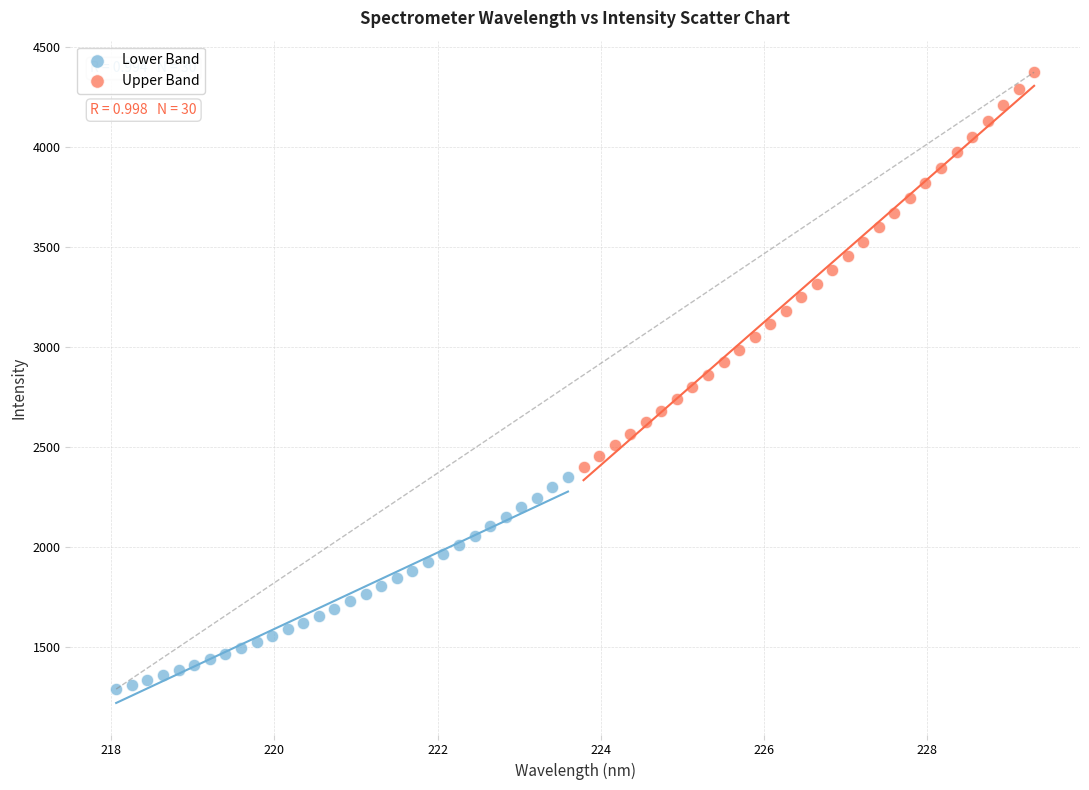

Which series contains the lowest Y value?

Lower Band